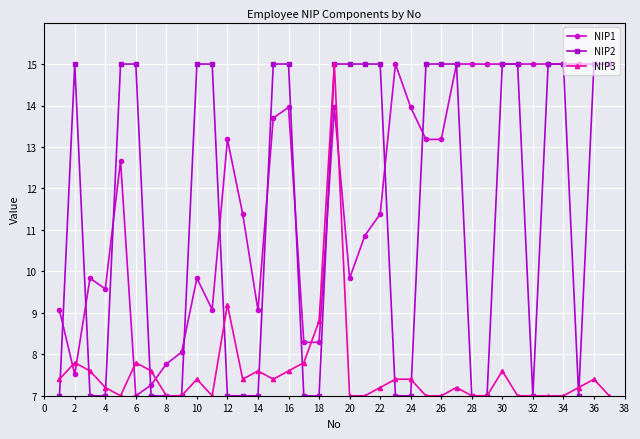

How many lines are shown in the chart?

3